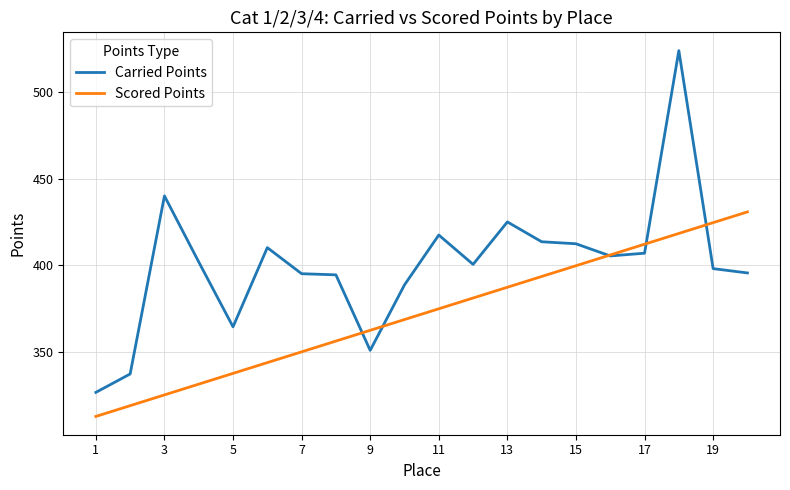

Does the chart display data point markers on the line(s)?

No